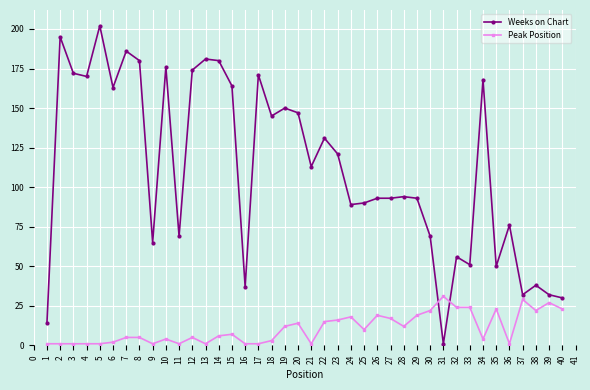

Which series has the largest total across all categories?

Weeks on Chart